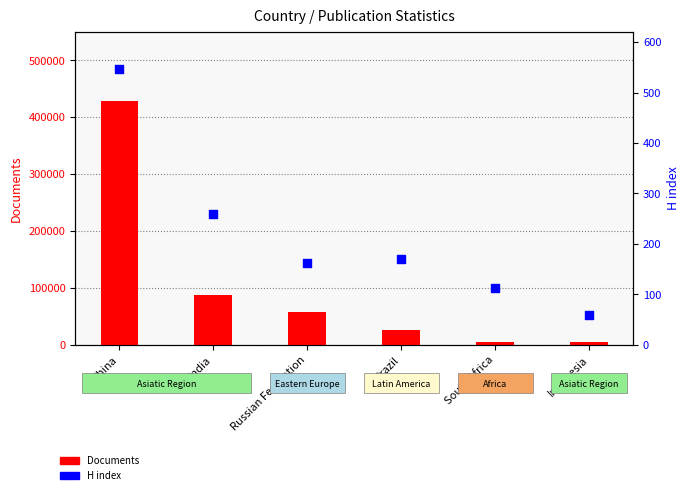

Which series reaches the minimum Y coordinate?

H index